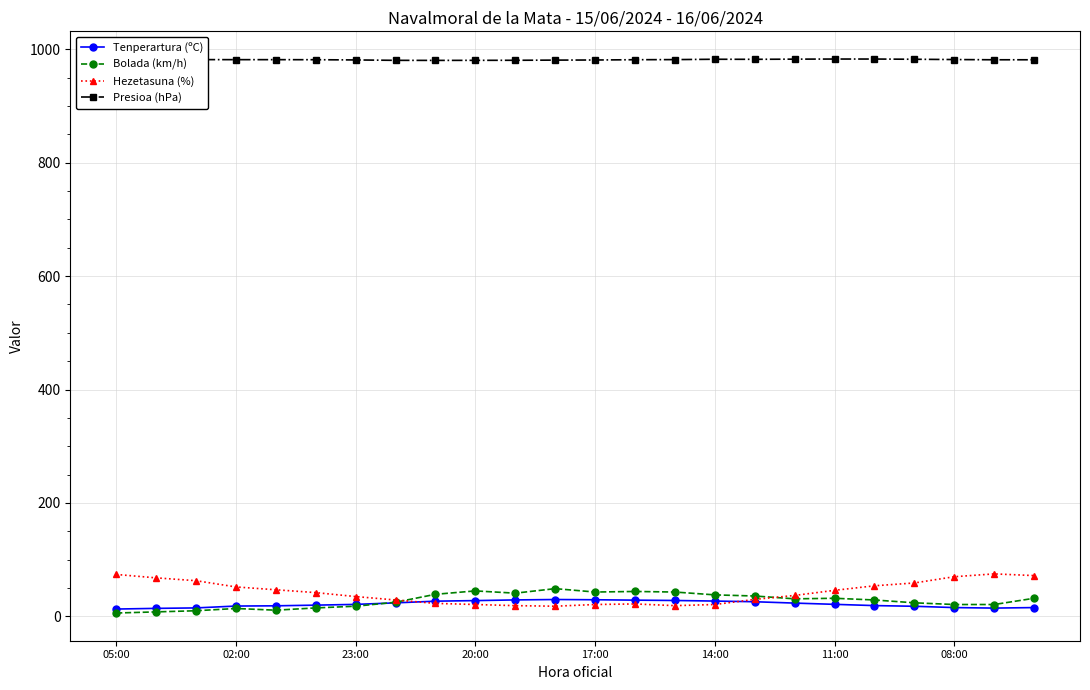

How many categories are shown in the chart?

24